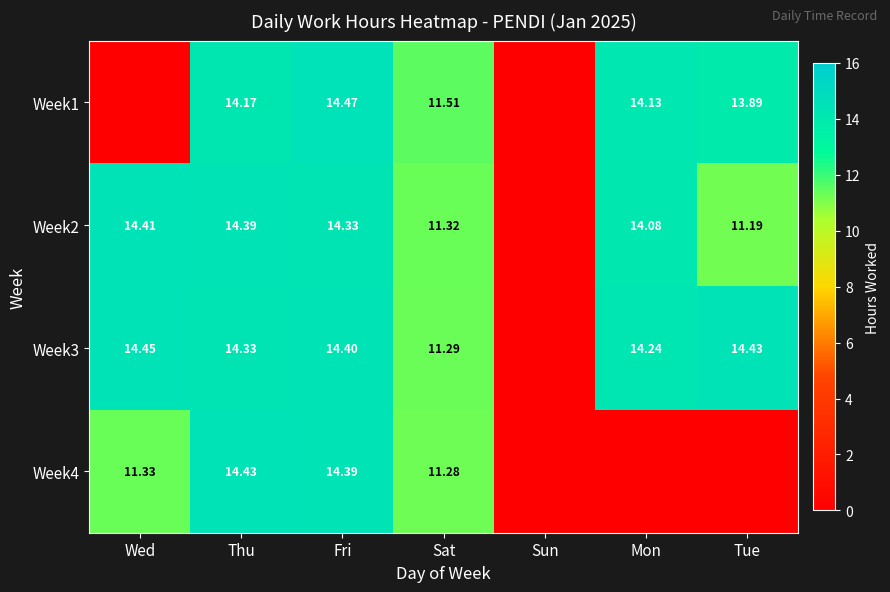

Is the value of Week2 at Fri greater than the value of Week3 at Wed?

No